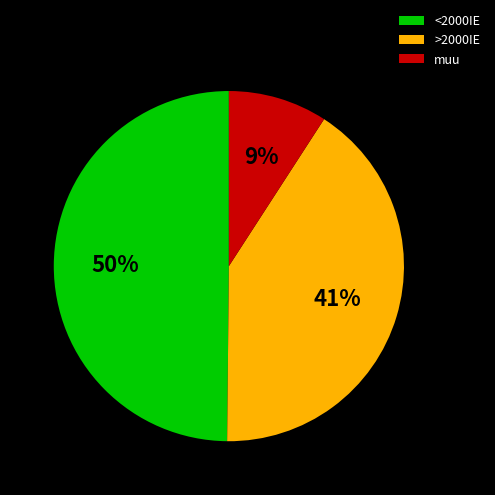

Count the number of slices in the pie.

3